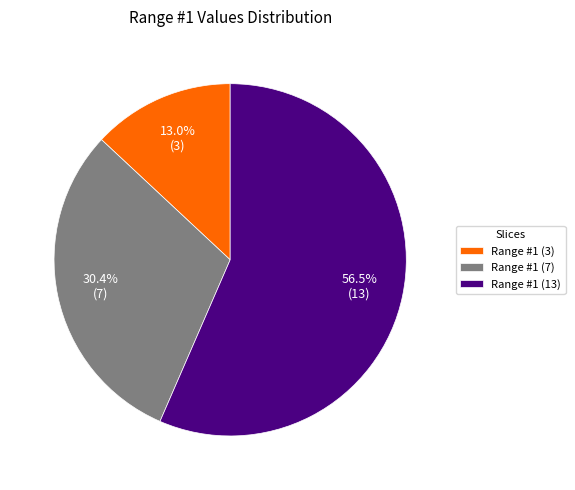

What portion of the pie excludes Range #1 (3)?

87.0%